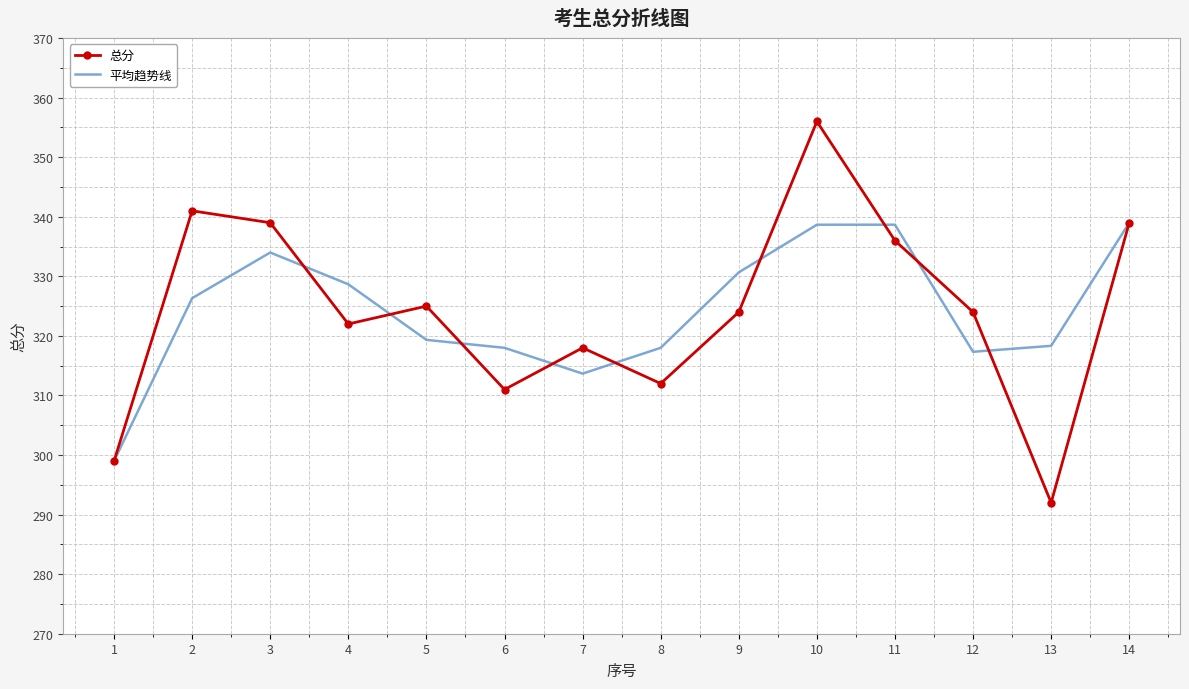

What value does the 总分 series have at 8?

312.0